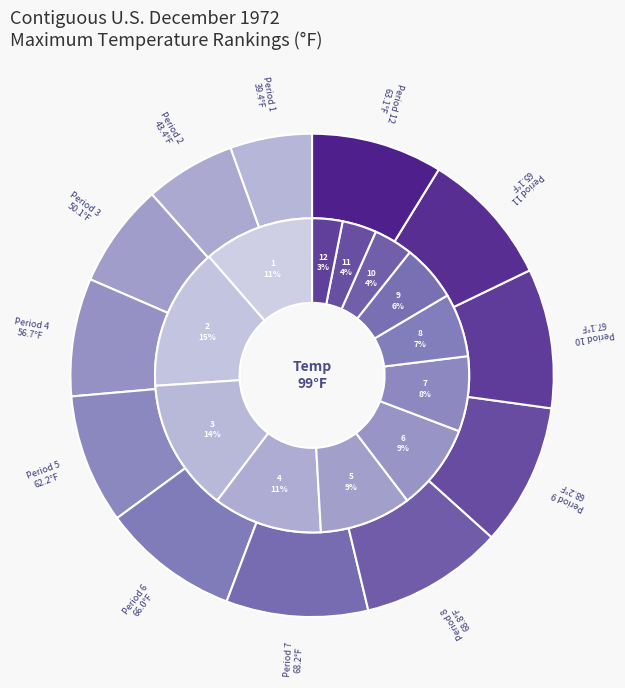

Does 5 represent more than half of the total?

No